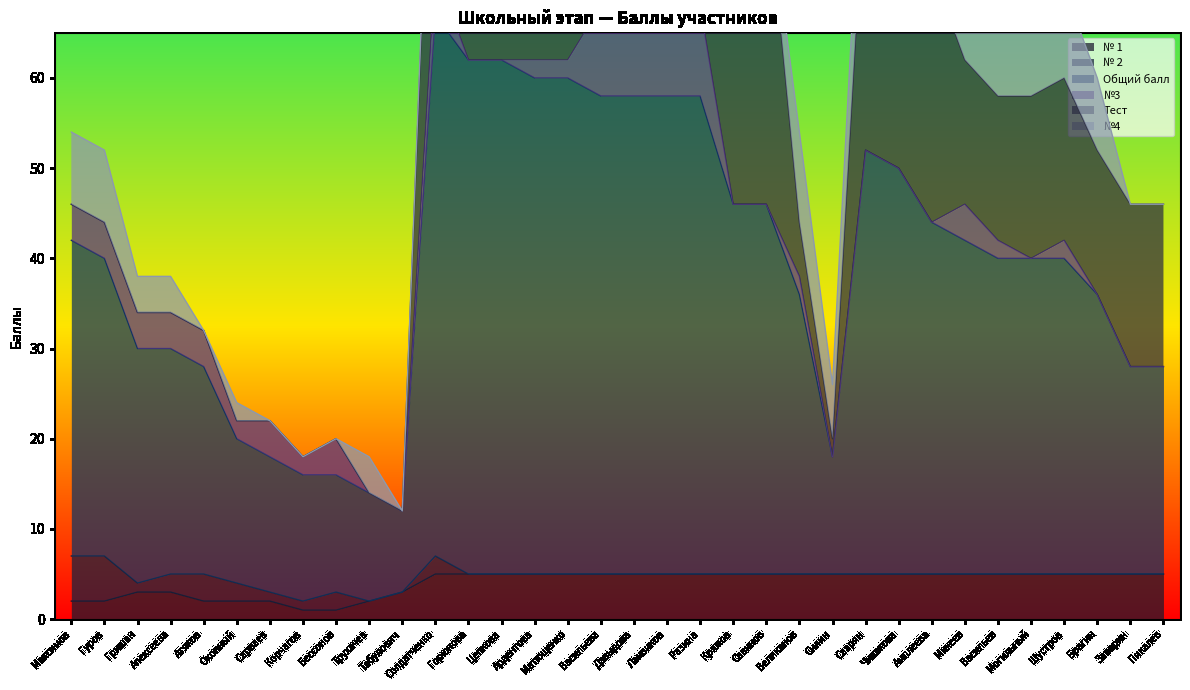

What are all the series names shown in the legend?

№ 1, № 2, Общий балл, №3, Тест, №4